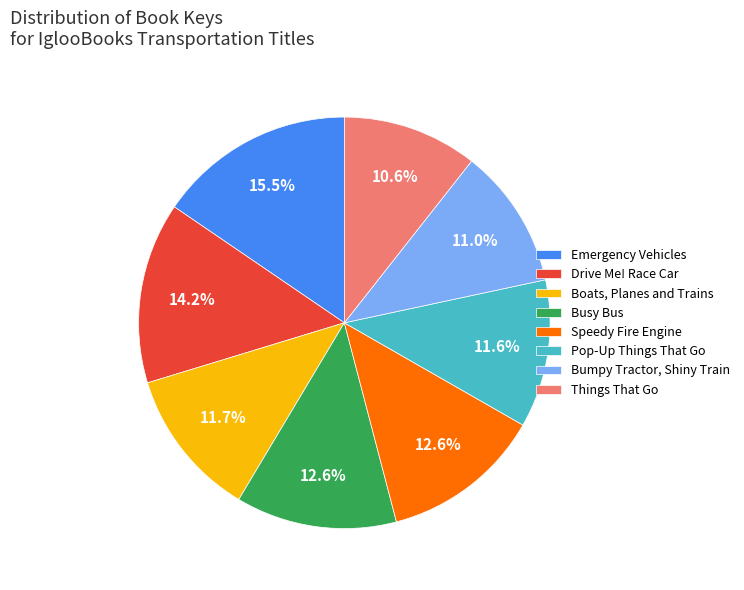

What is the largest slice in the pie chart?

Emergency Vehicles